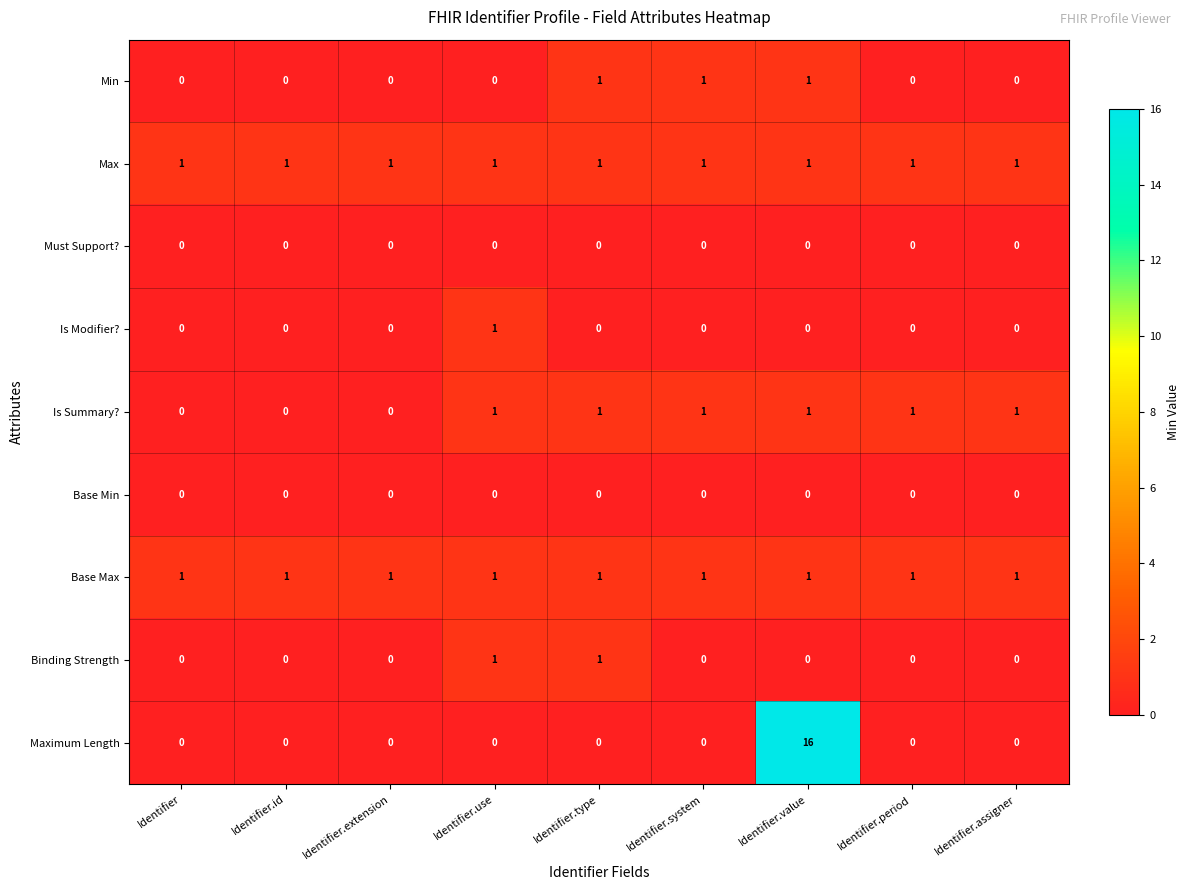

What is the spread (max minus min) of values at Identifier.period?

1